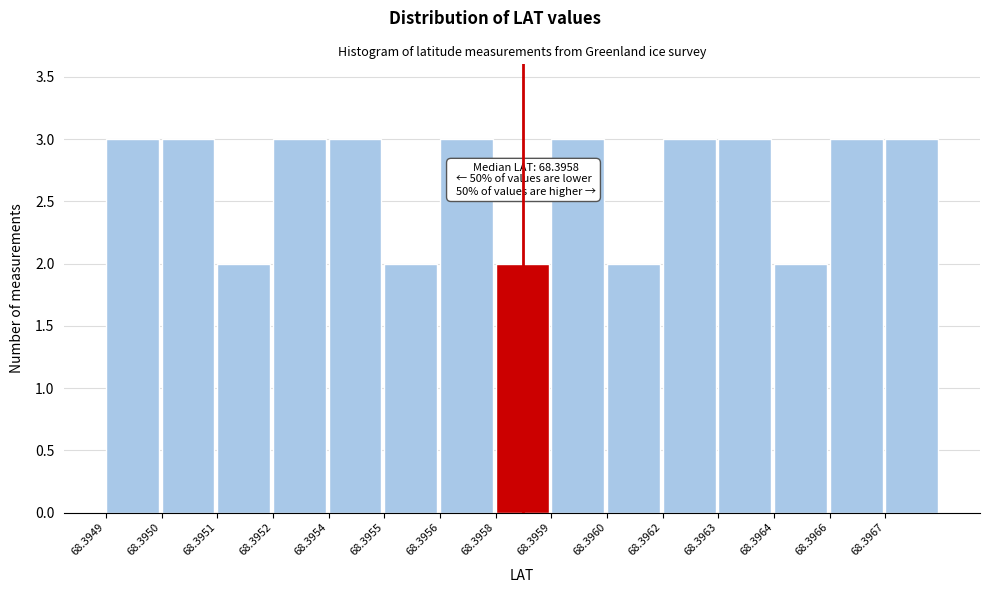

Reading left to right, list all the values displayed in this chart.

3	3	2	3	3	2	3	2	3	2	3	3	2	3	3